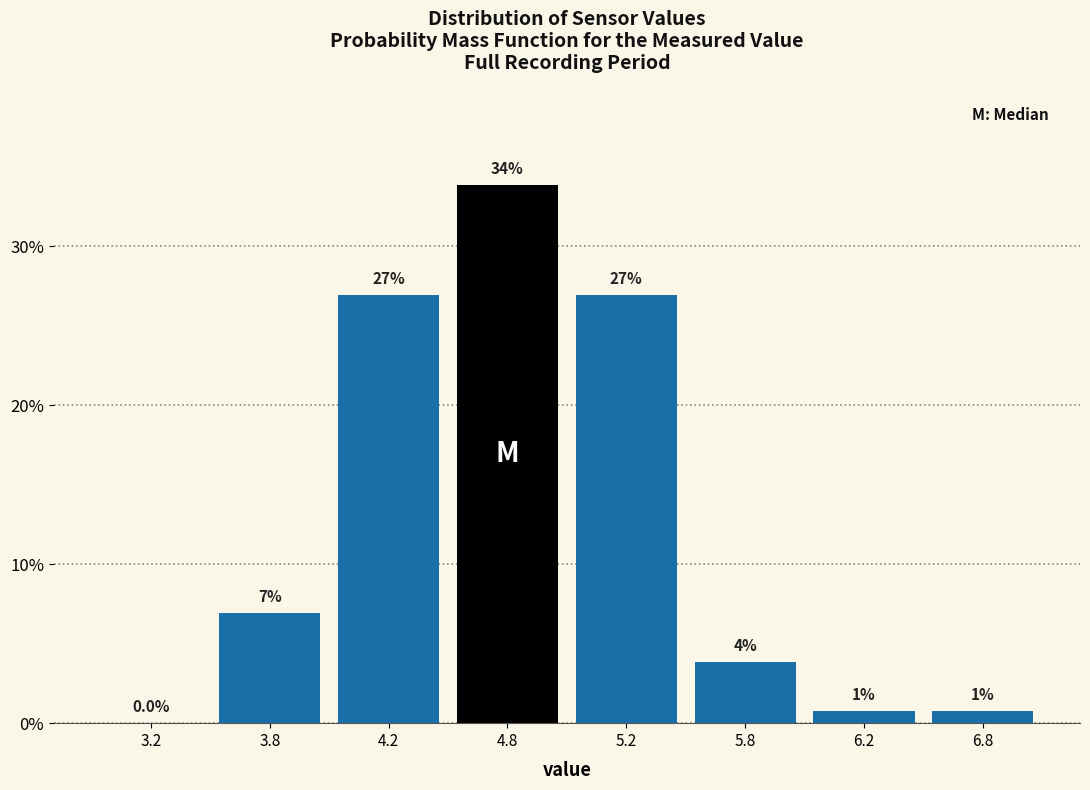

What is the greatest value displayed?

33.8